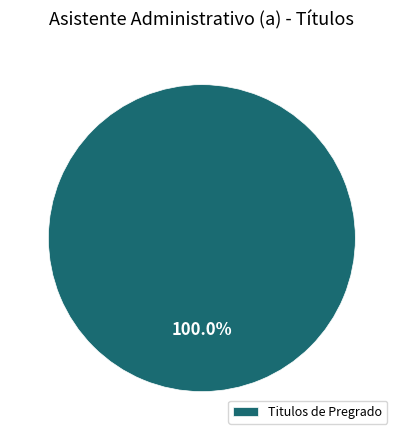

Rank the categories by value from highest to lowest.

Titulos de Pregrado